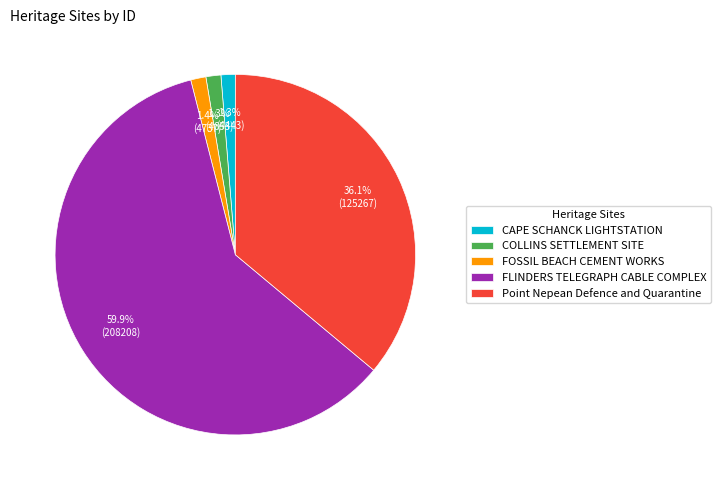

To the nearest percent, what percentage of the pie is FOSSIL BEACH CEMENT WORKS?

1%